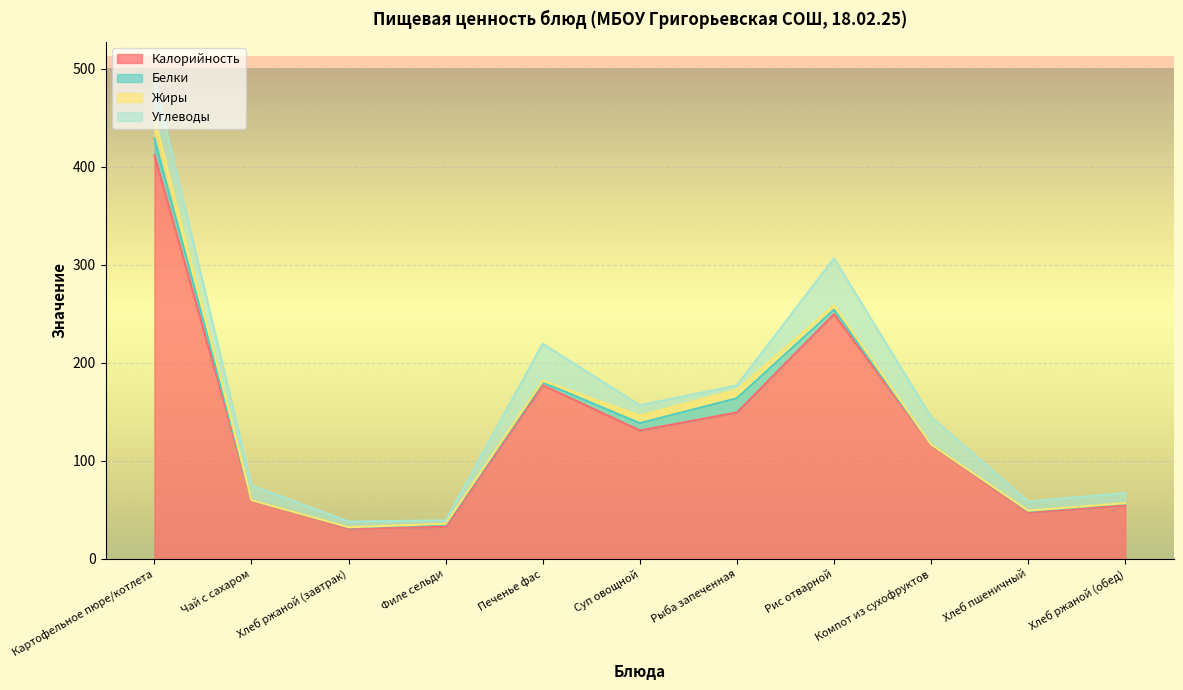

How many data points does each series have?

11